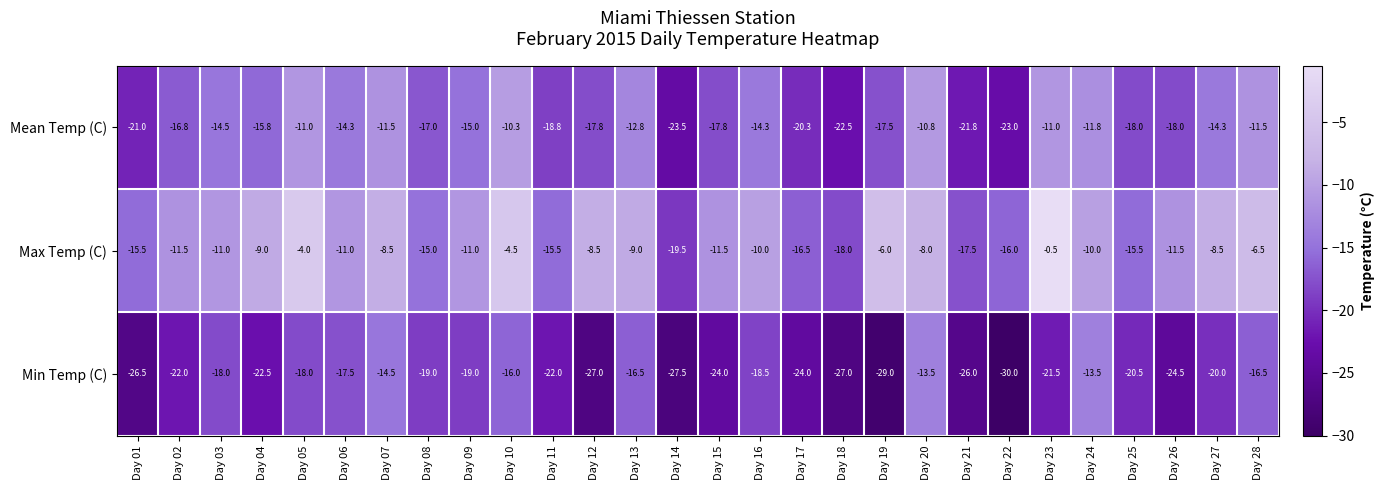

At which category is the sum across all series the highest?

Day 10